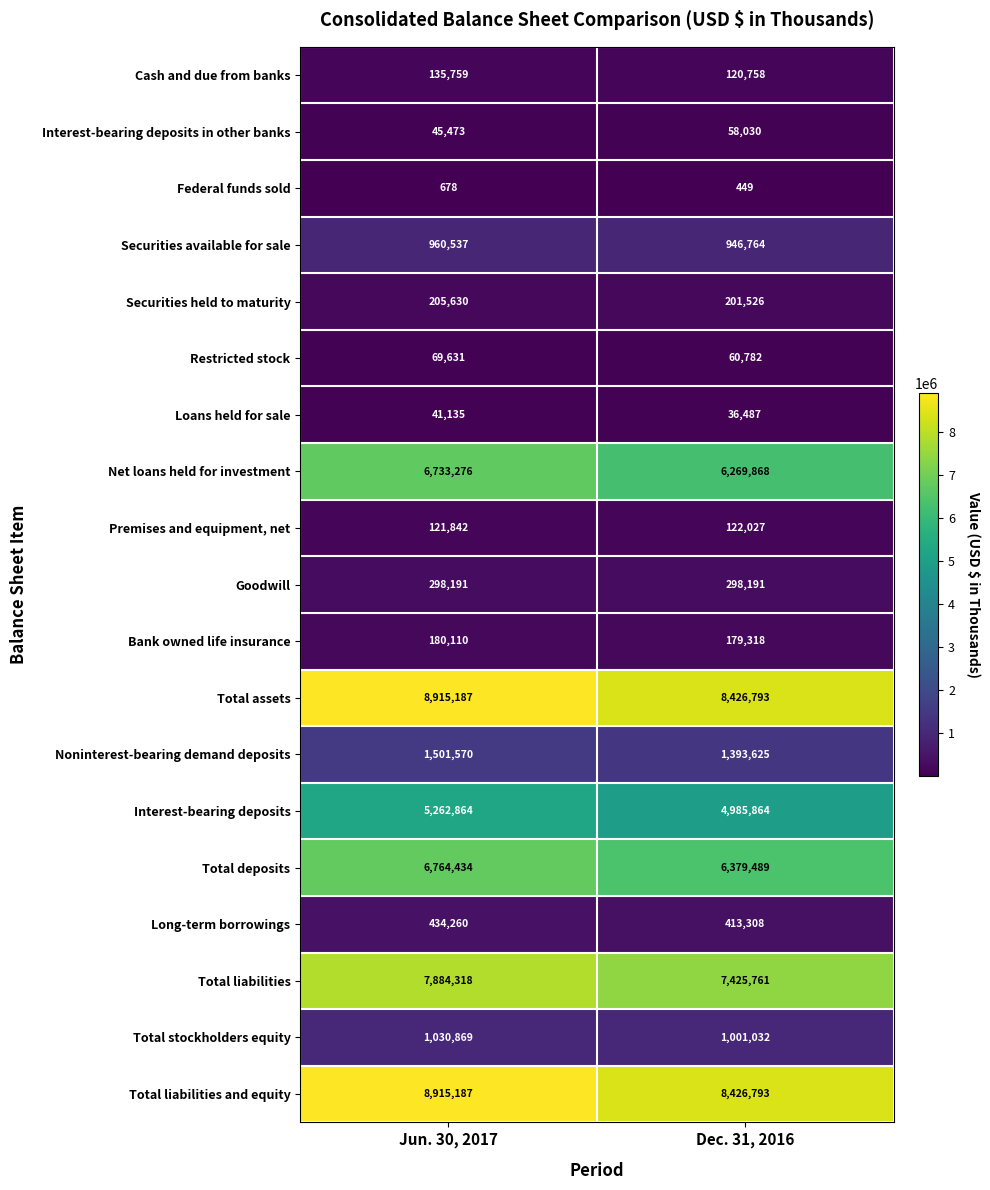

Rank the categories by Total stockholders equity value from lowest to highest.

Dec. 31, 2016, Jun. 30, 2017